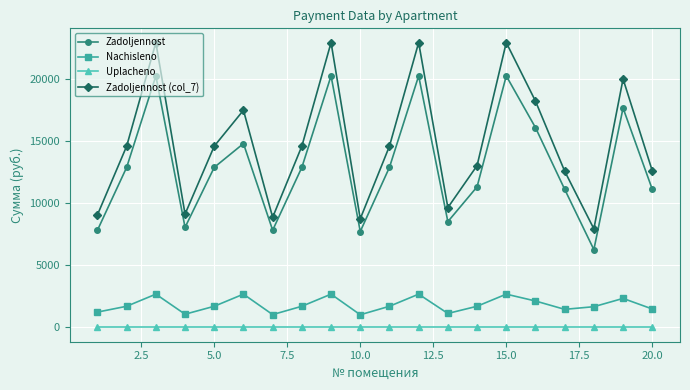

Which series has the widest spread of values?

Zadoljennost (col_7)